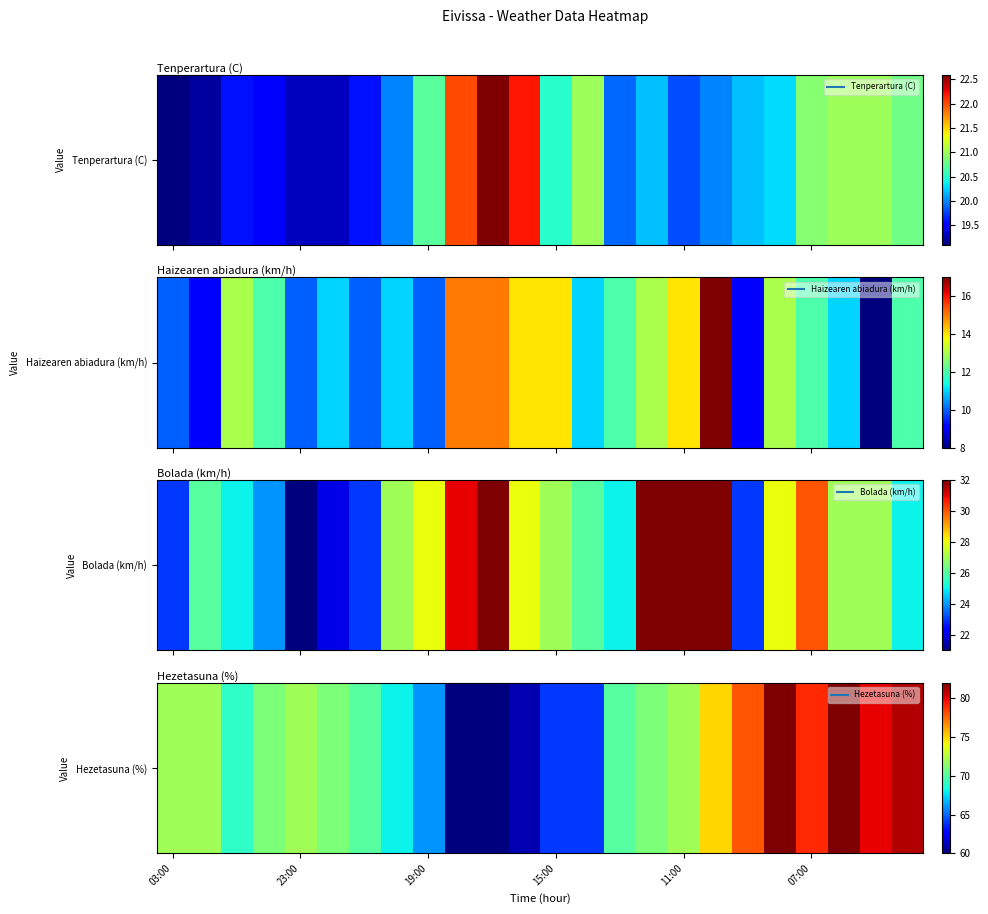

What is the greatest value displayed?

82